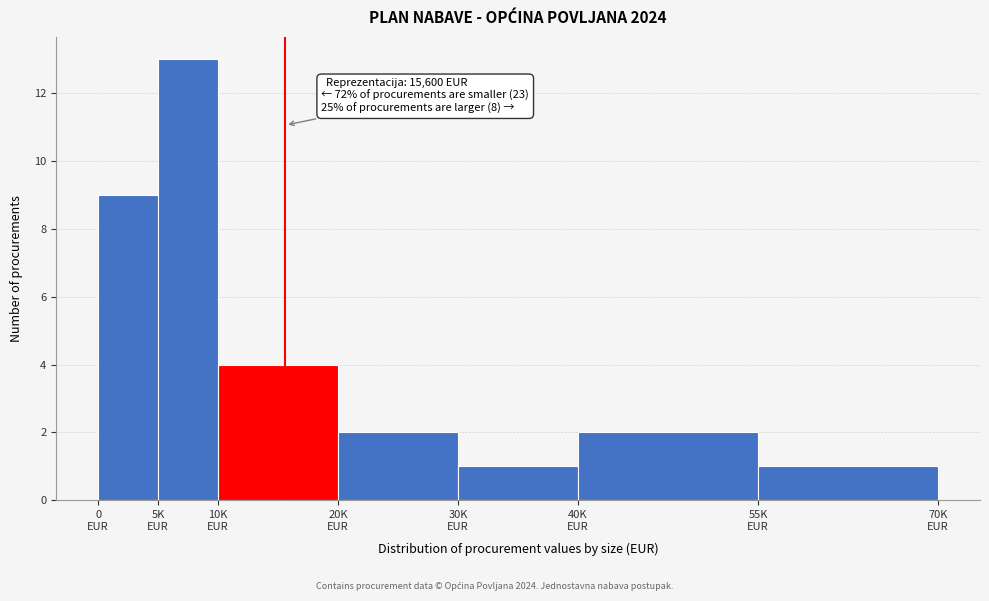

Reading left to right, transcribe all the data shown in this chart.

9	13	4	2	1	2	1